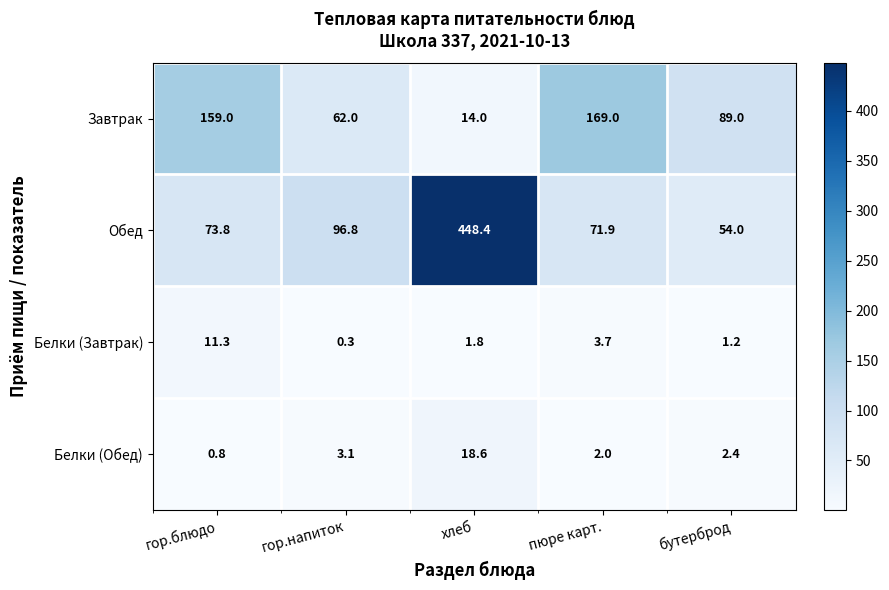

What is the spread (max minus min) of values at гор.блюдо?

158.2